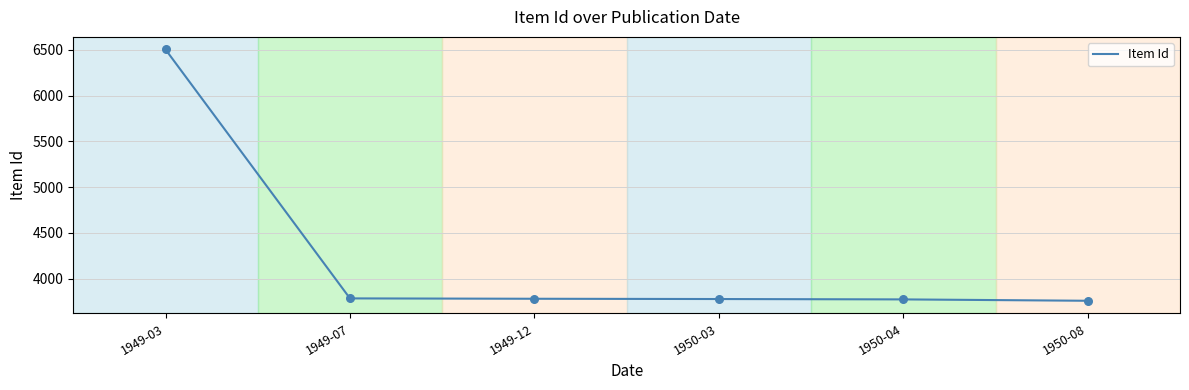

What is the change in value from 1949-07 to 1950-04?

-11